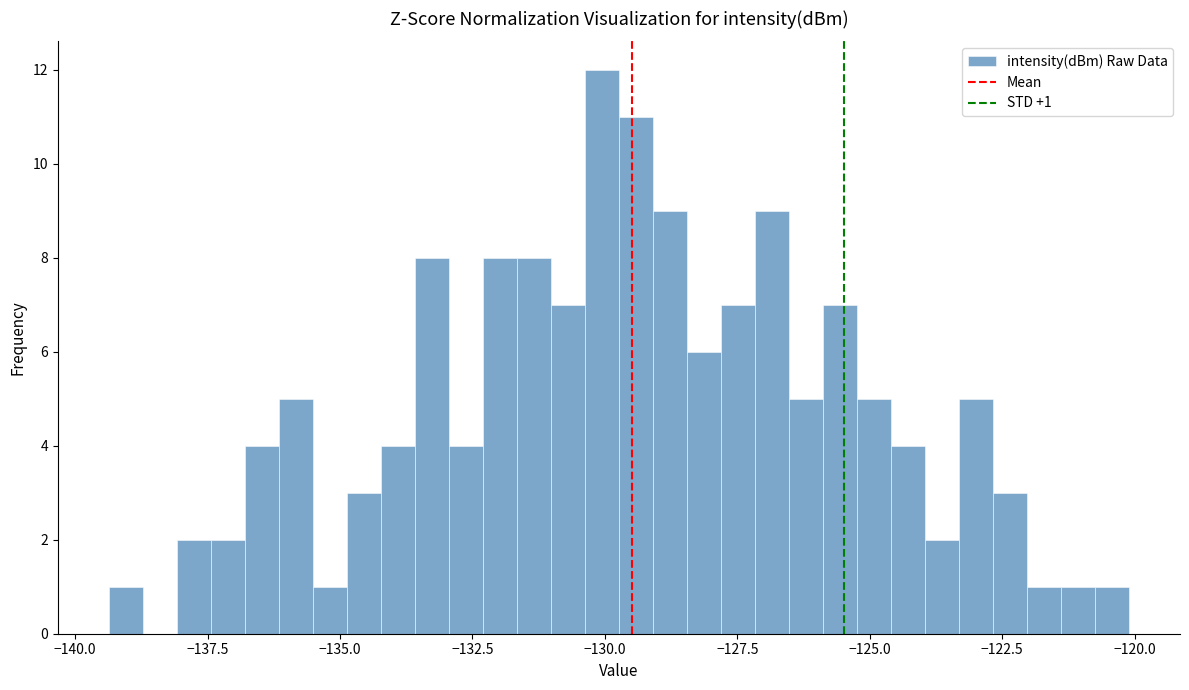

Read against the x-axis, roughly where is the centre of the tallest bar?

-130.0